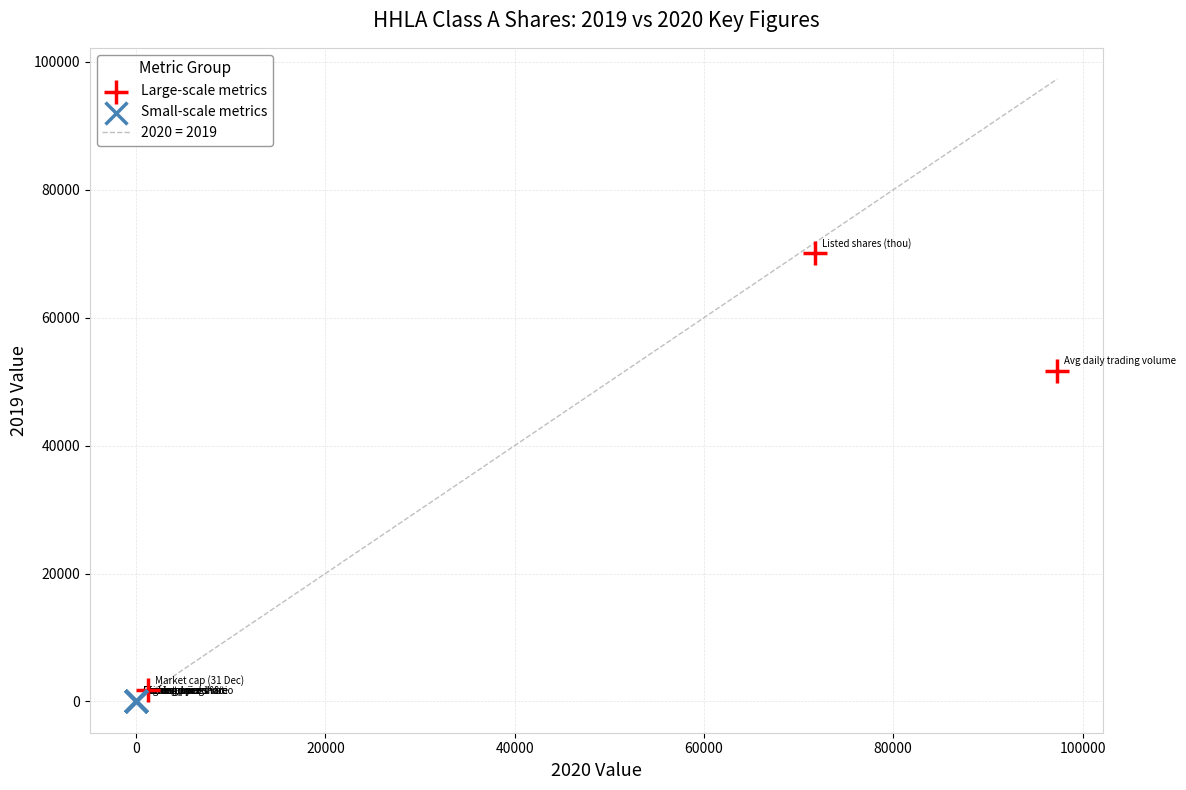

Which series has the largest Y range (max minus min)?

Large-scale metrics